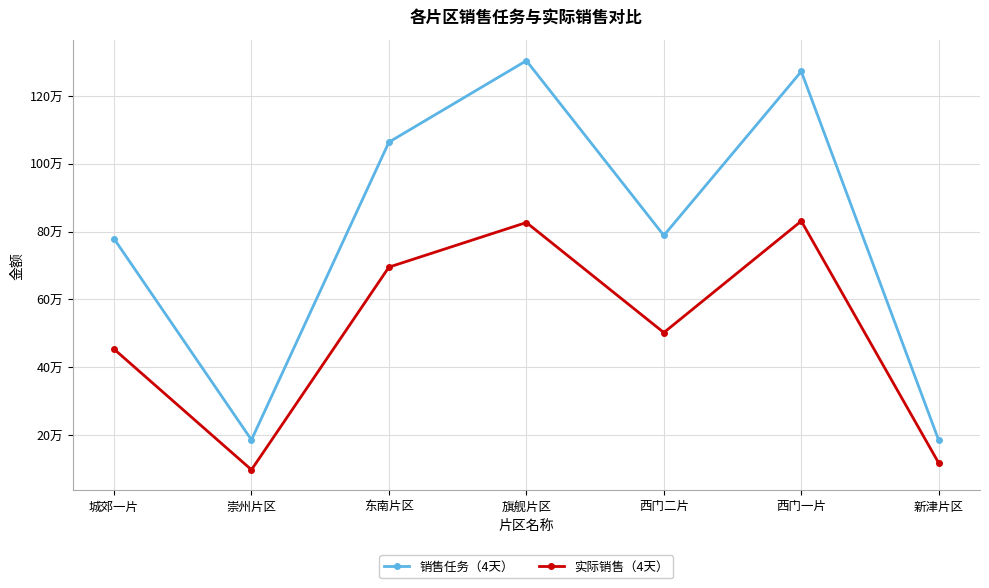

What are all the series names shown in the legend?

销售任务（4天）, 实际销售（4天）